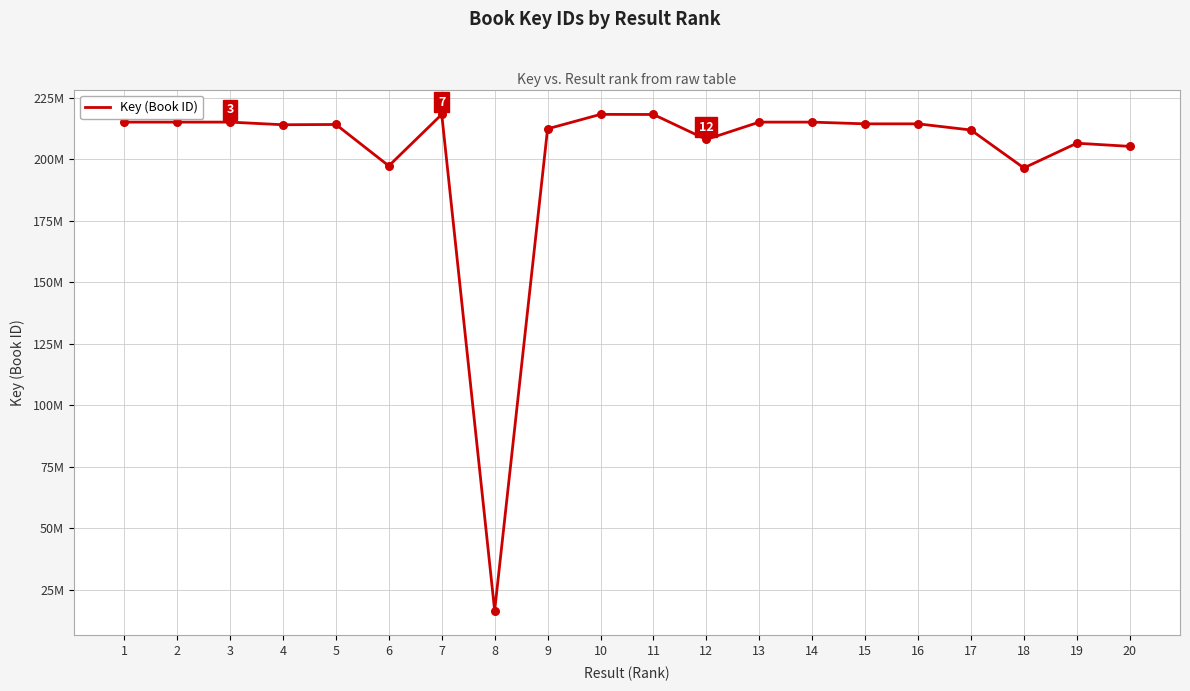

Approximately how many times larger is the value at 7 compared to 12?

1.0